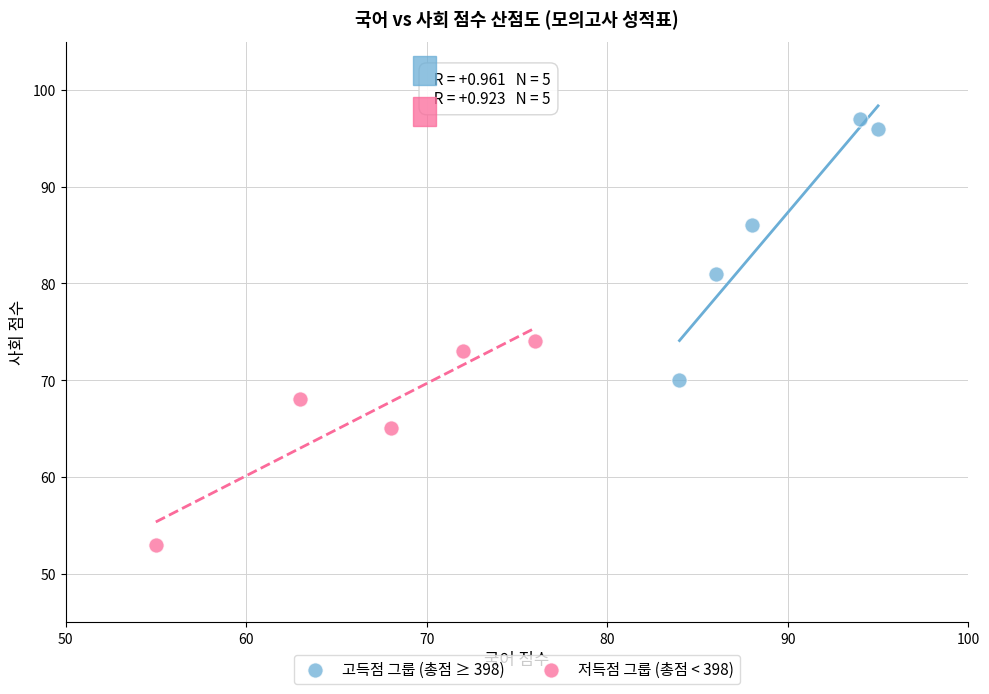

Which series has the widest spread of Y values?

고득점 그룹 (총점 ≥ 398)